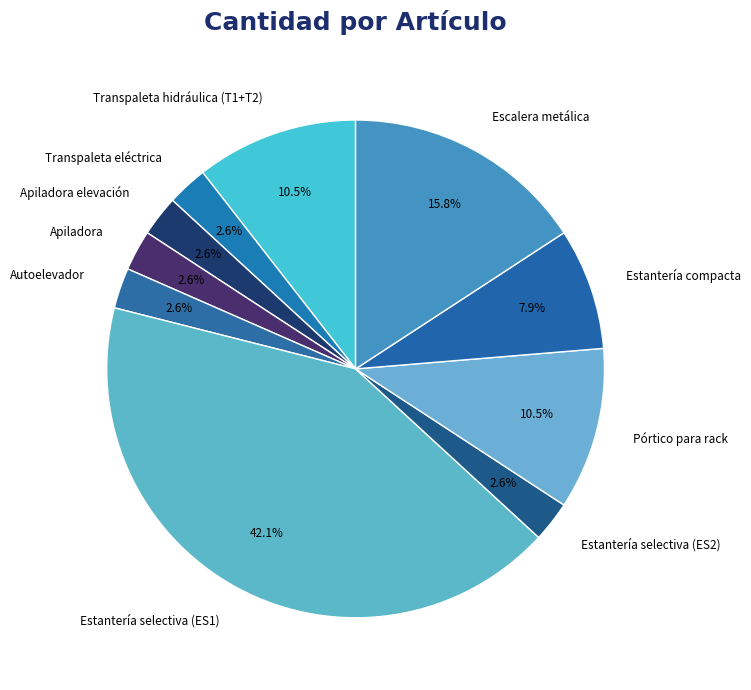

Is the sum of Estantería selectiva (ES2) and Transpaleta hidráulica (T1+T2) greater than half?

No